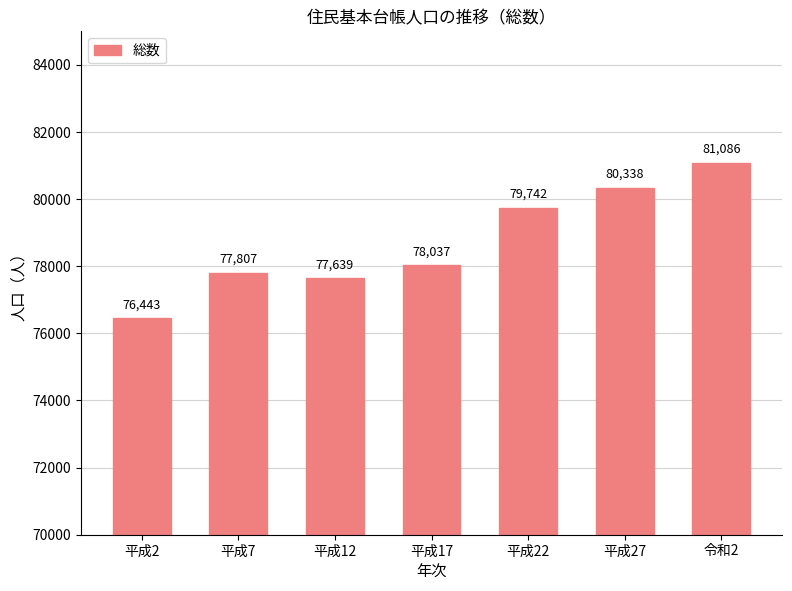

The value at 平成2 is 76443. True or false?

True